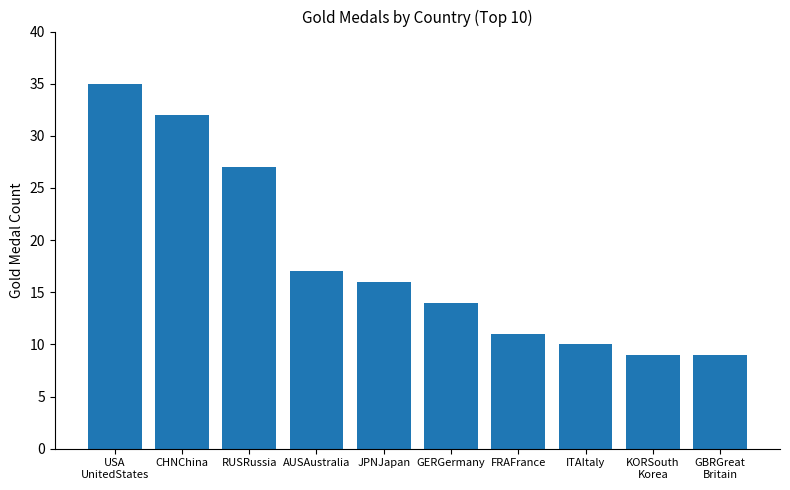

What position from the left is JPNJapan?

5